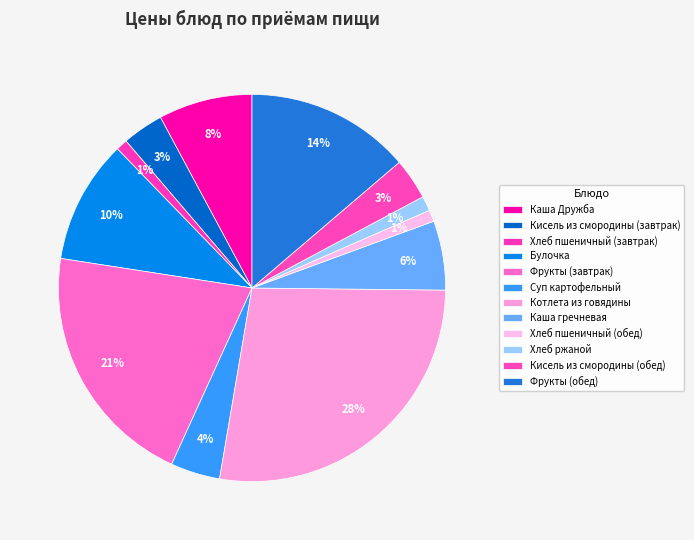

Count the number of slices in the pie.

12